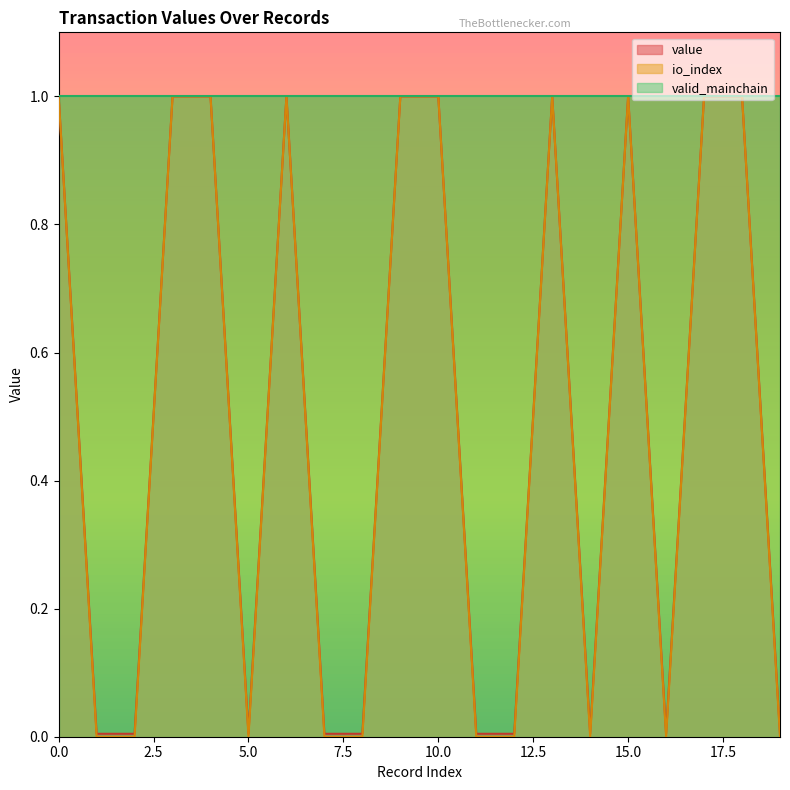

Reading left to right, extract all data points from this chart.

io_index: 1.0	0.0	0.0	1.0	1.0	0.0	1.0	0.0	0.0	1.0	1.0	0.0	0.0	1.0	0.0	1.0	0.0	1.0	1.0	0.0
value: 1.0	0.0	0.0	1.0	1.0	0.0	1.0	0.0	0.0	1.0	1.0	0.0	0.0	1.0	0.0	1.0	0.0	1.0	1.0	0.0